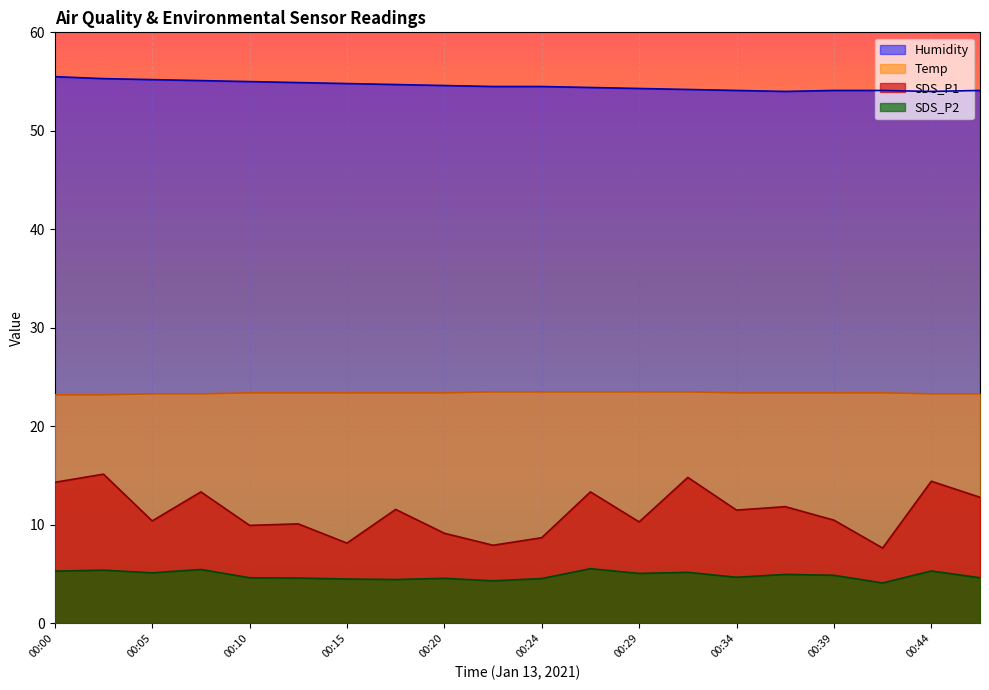

True or false: SDS_P2 and Temp intersect in this chart.

False